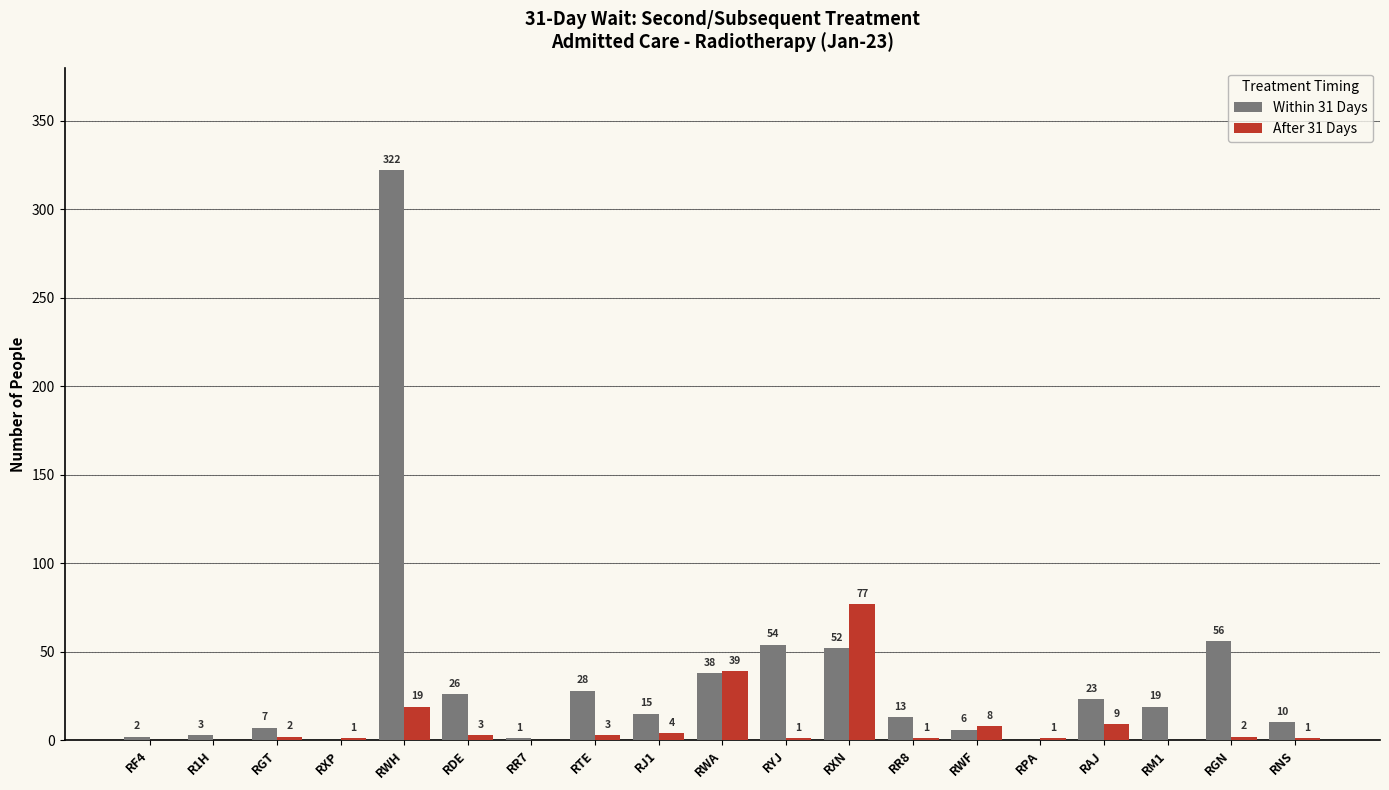

How many values in Within 31 Days are above zero?

17